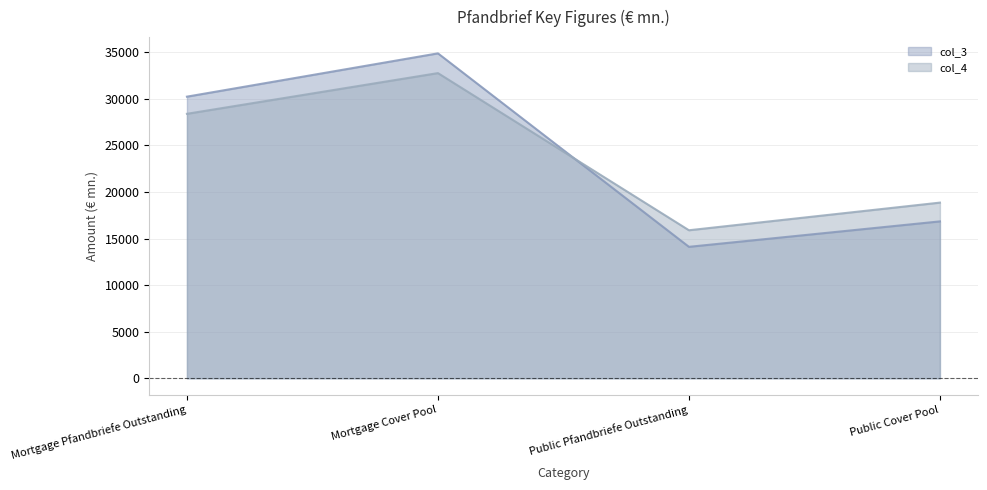

What is the sum of the col_4 values at Mortgage Cover Pool and Mortgage Pfandbriefe Outstanding?

61150.4